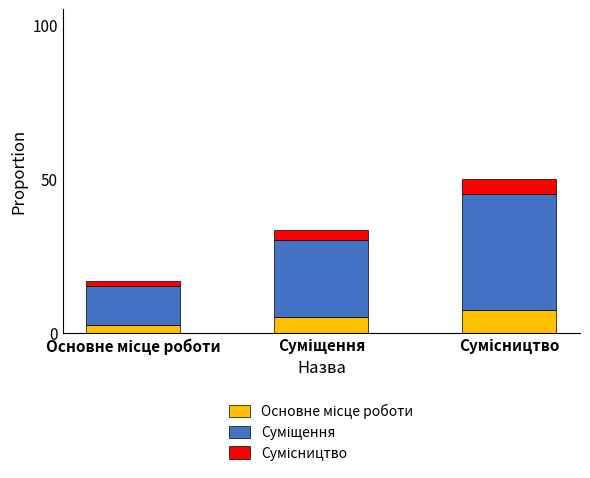

Are the bars horizontal?

No